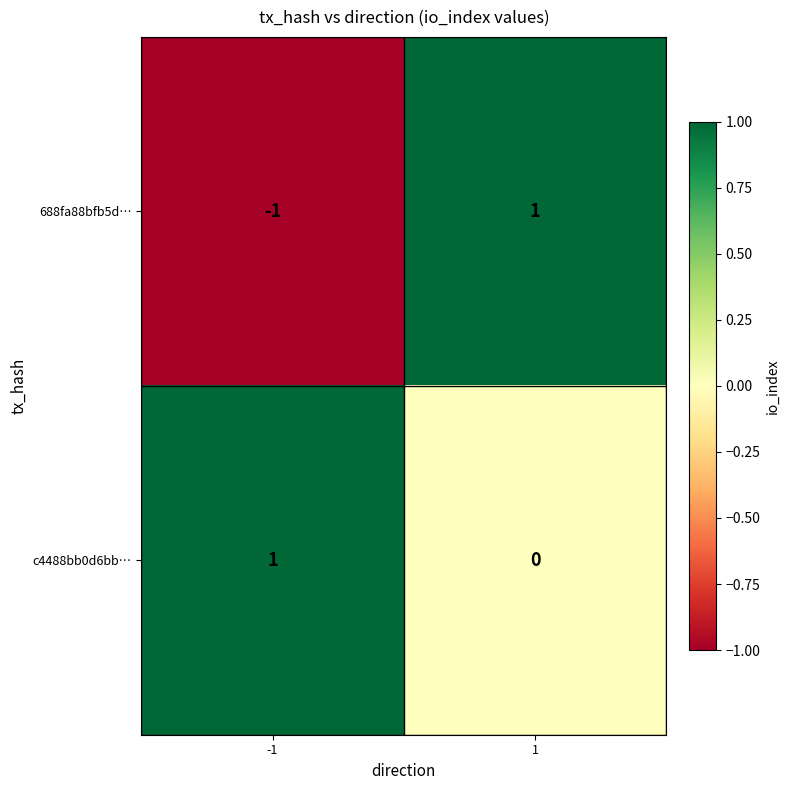

The 688fa88bfb5d… series shows 1 at 1. True or false?

True